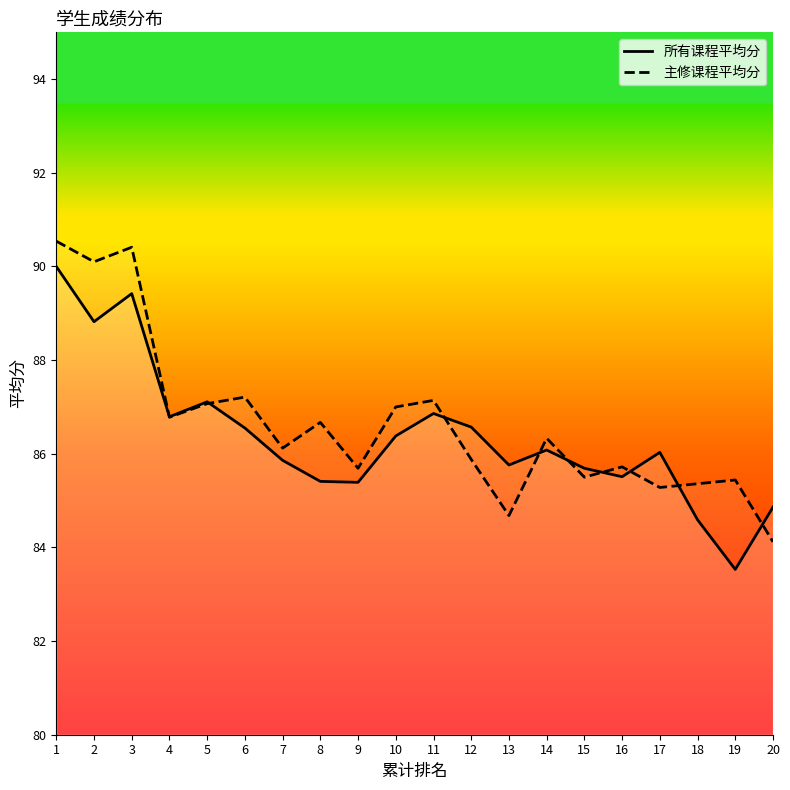

What is the value of the 主修课程平均分 point at the 8th from the left?

86.7